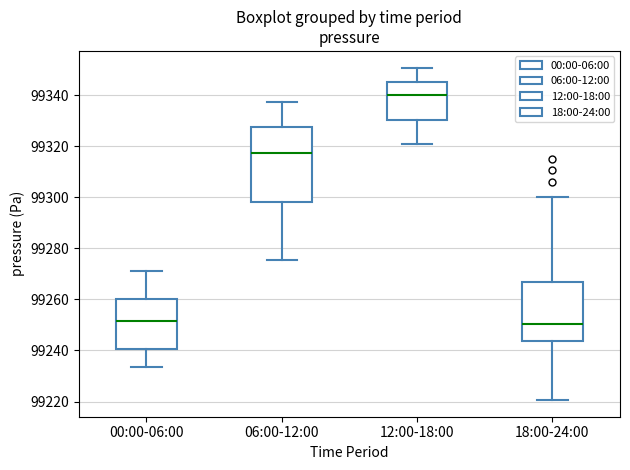

Which box is the tallest, from its lower edge to its upper edge?

06:00-12:00